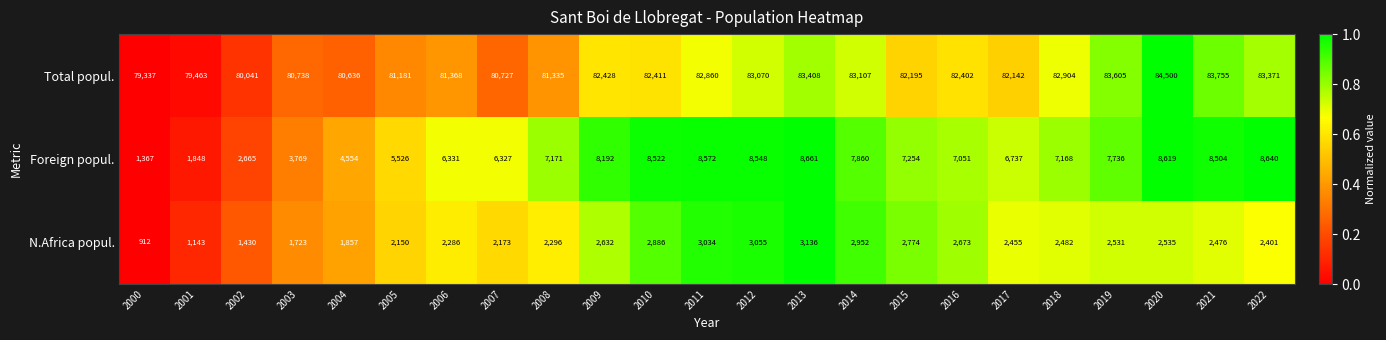

Which series changed the most between 2008 and 2011?

Total popul.